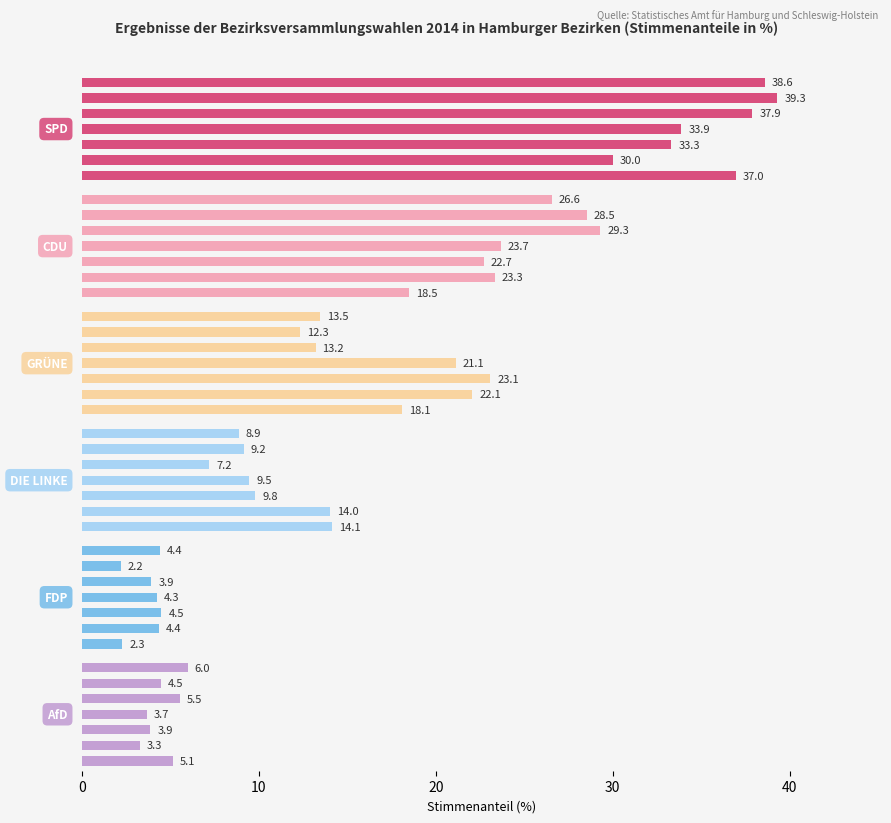

List the series in order of their peak value, highest first.

SPD, CDU, GRÜNE, DIE LINKE, AfD, FDP